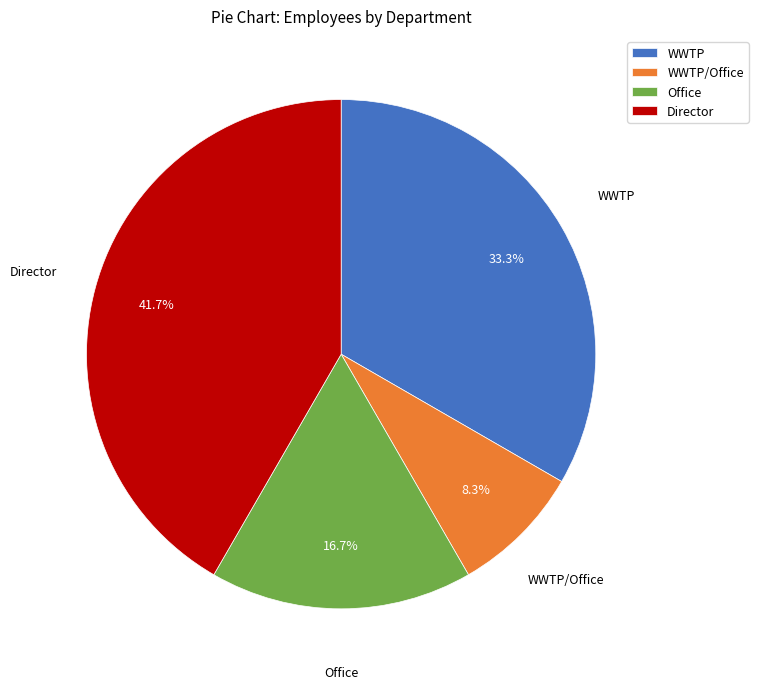

How many slices are in this pie chart?

4